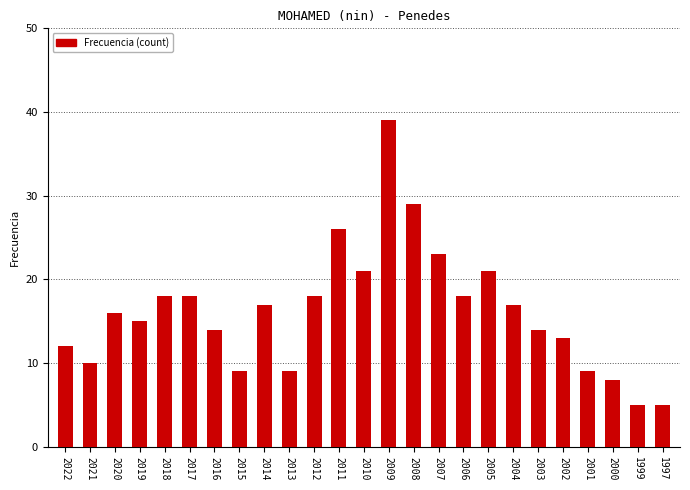

Which has a higher value, 2001 or 2010?

2010